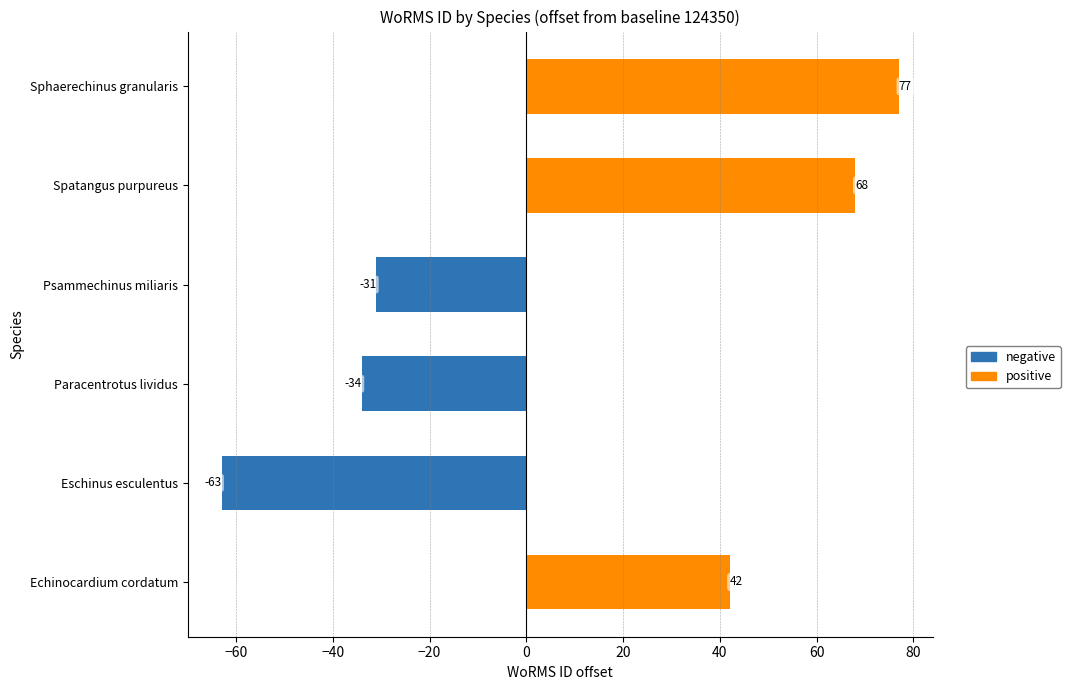

Reading left to right, extract all data points from this chart.

42	-63	-34	-31	68	77